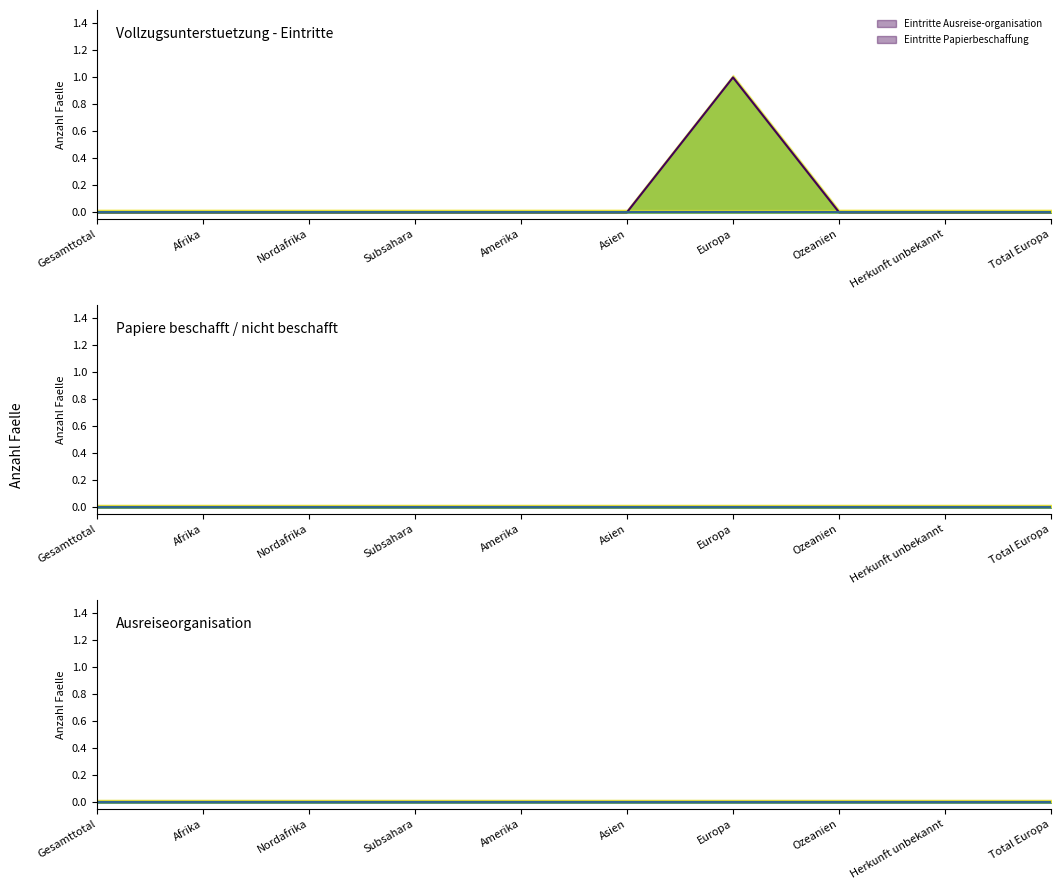

At how many categories does at least one series exceed 0?

1